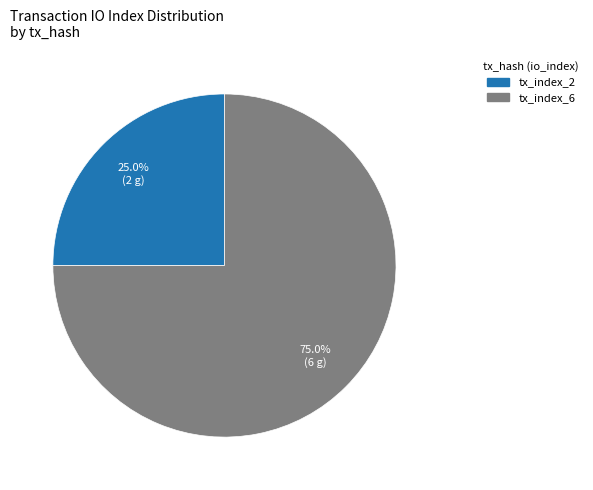

What percentage is NOT represented by tx_index_6?

25.0%